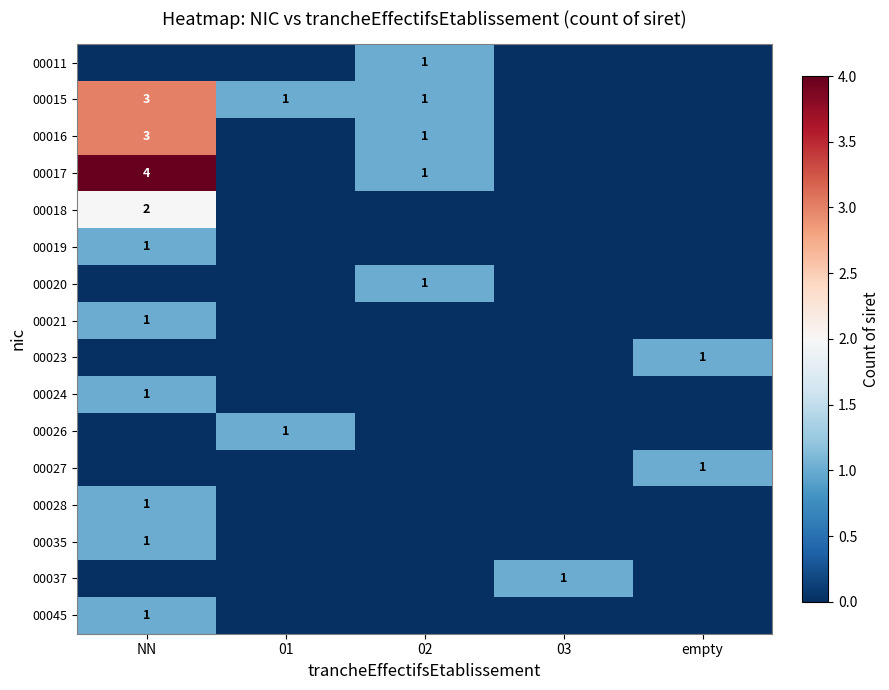

True or false: 00024 has a value of 2 at NN.

False